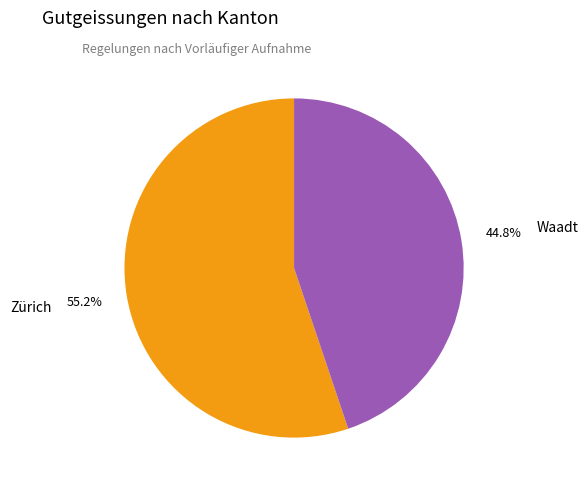

What percentage do Zürich and Waadt together represent?

100.0%